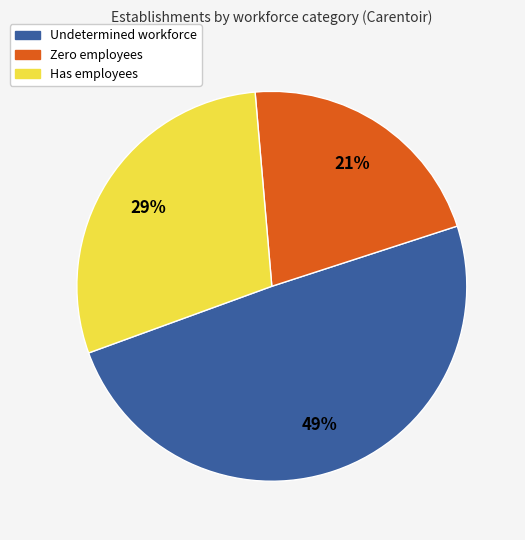

To the nearest percent, what is the difference between the largest and smallest slice percentages?

28%